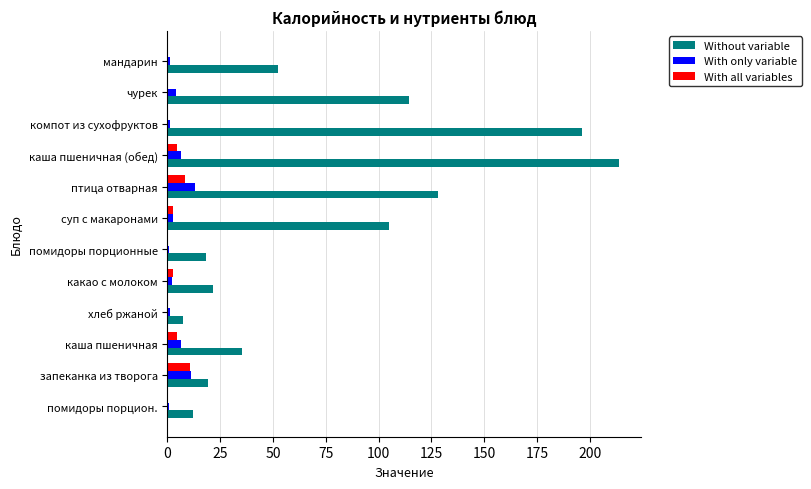

Which series changed the most between помидоры порционные and птица отварная?

Without variable